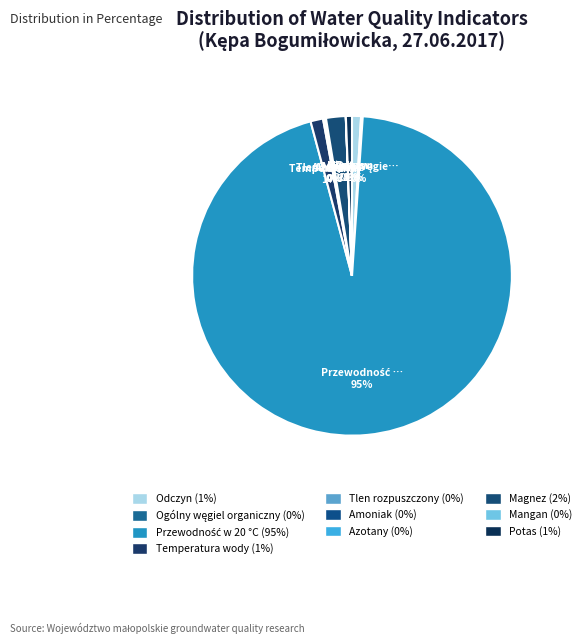

How many slices are in this pie chart?

10